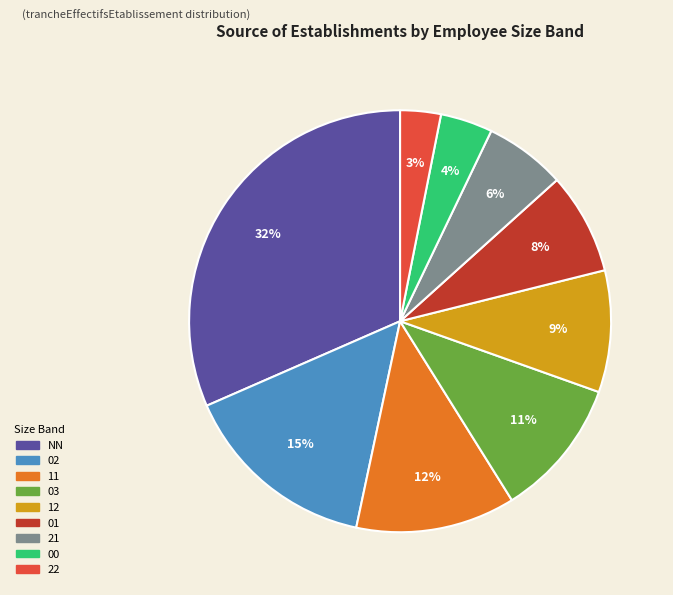

To the nearest percent, what is the average slice percentage?

11%